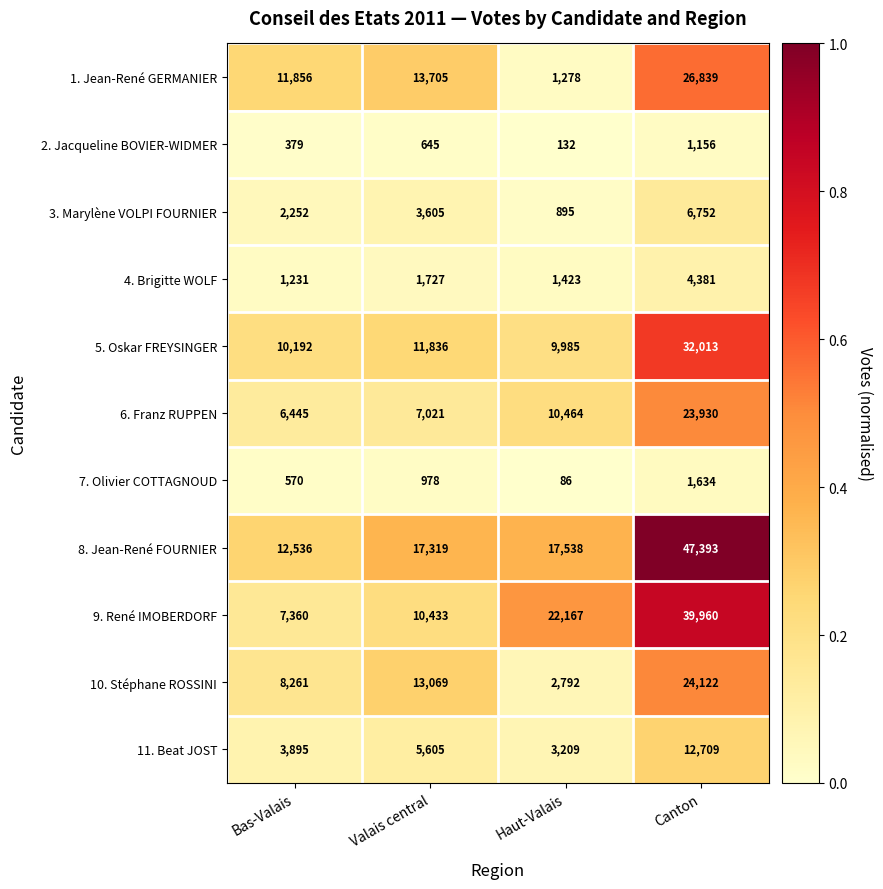

Which series changed the most between Bas-Valais and Valais central?

10. Stéphane ROSSINI